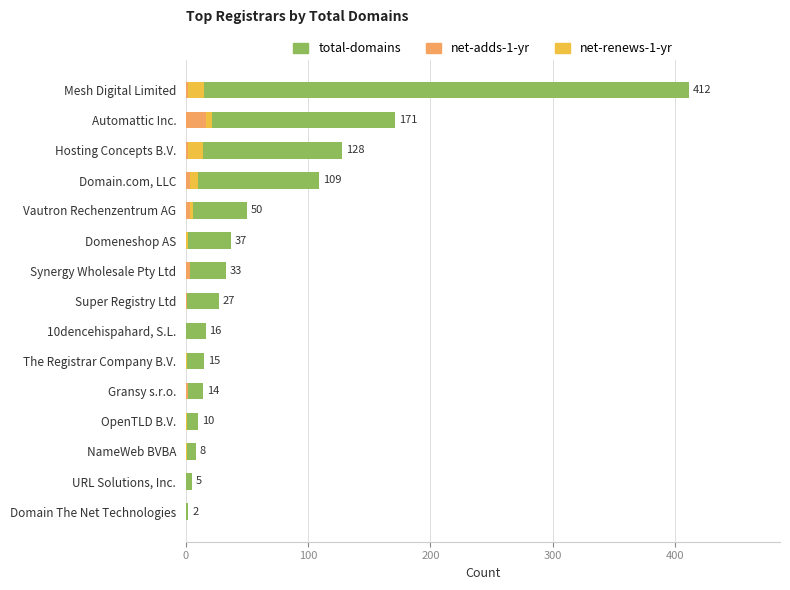

What are all the series names shown in the legend?

total-domains, net-adds-1-yr, net-renews-1-yr